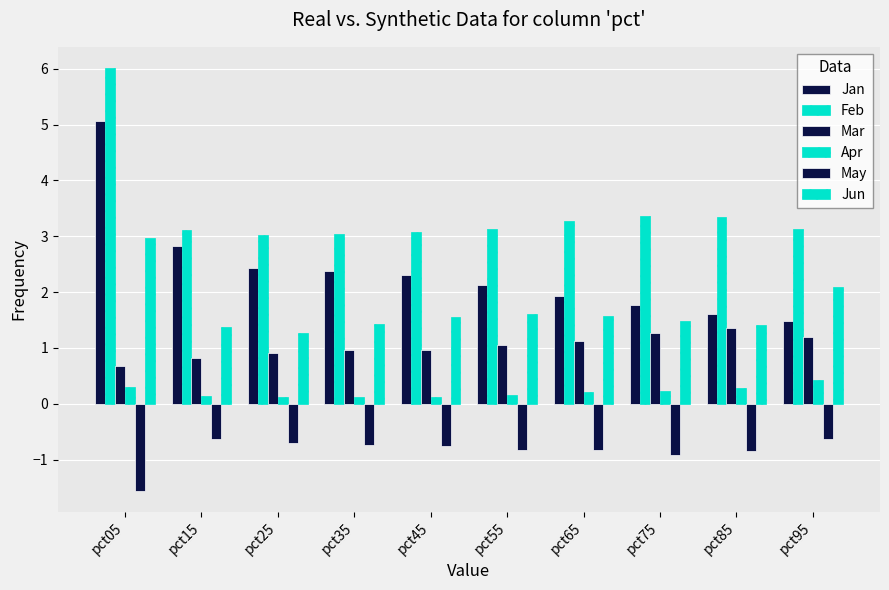

Count the number of categories in the chart.

10